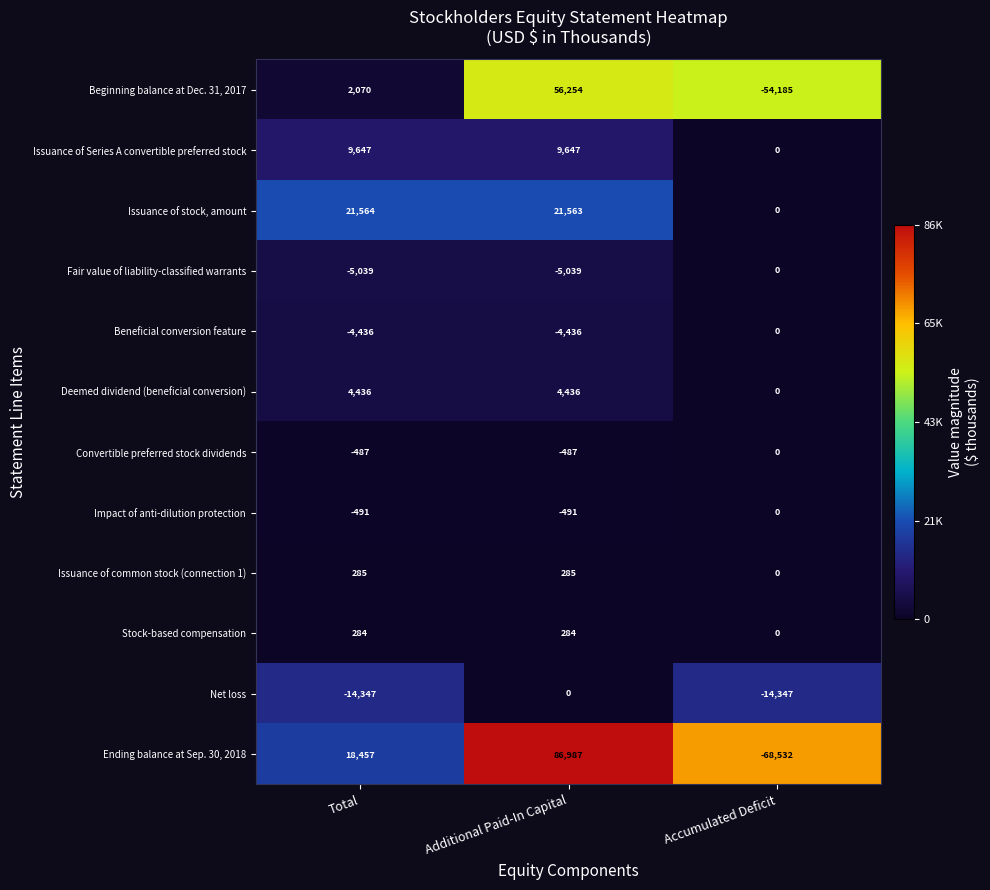

The value of Issuance of Series A convertible preferred stock at Total is 6380. True or false?

False